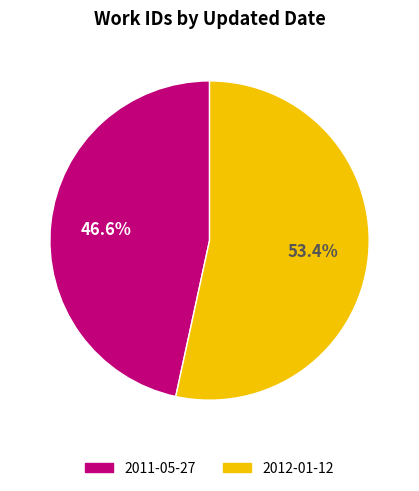

Do 2012-01-12 and 2011-05-27 together represent more than half of the pie?

Yes